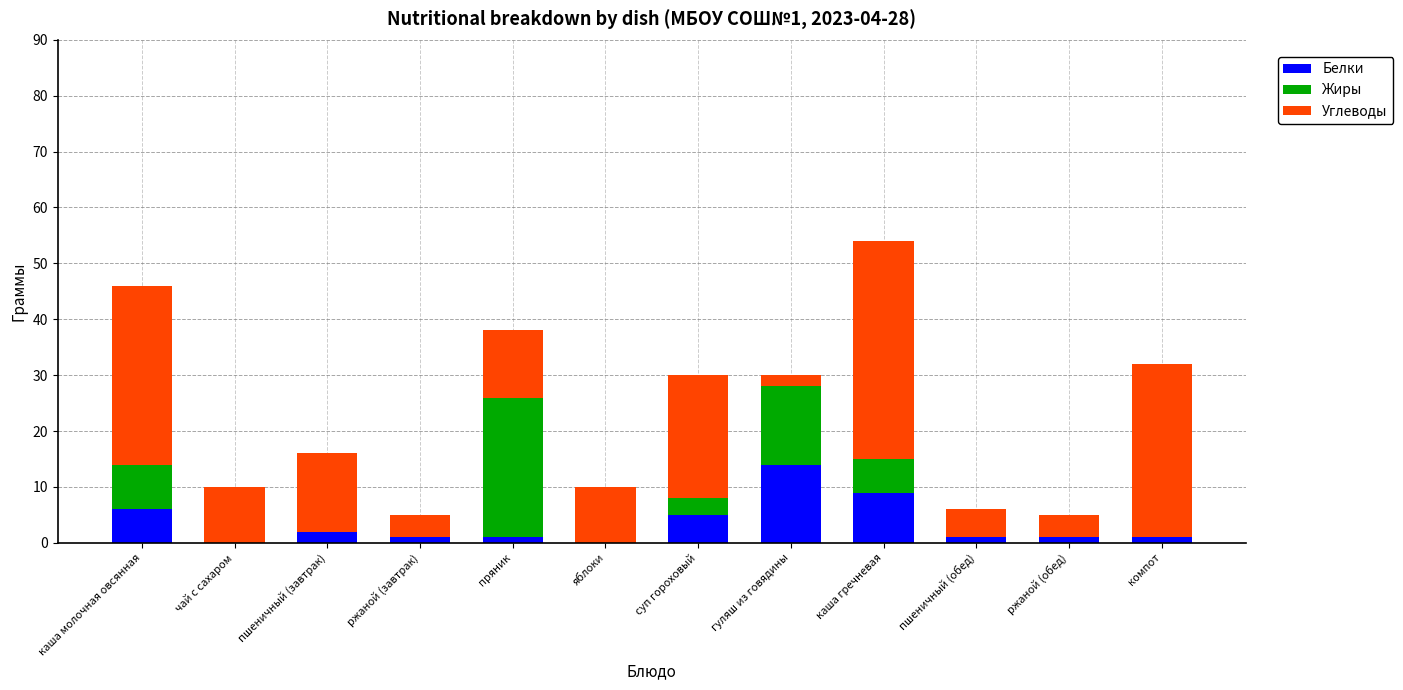

What is the difference between the Белки values at яблоки and ржаной (обед)?

1